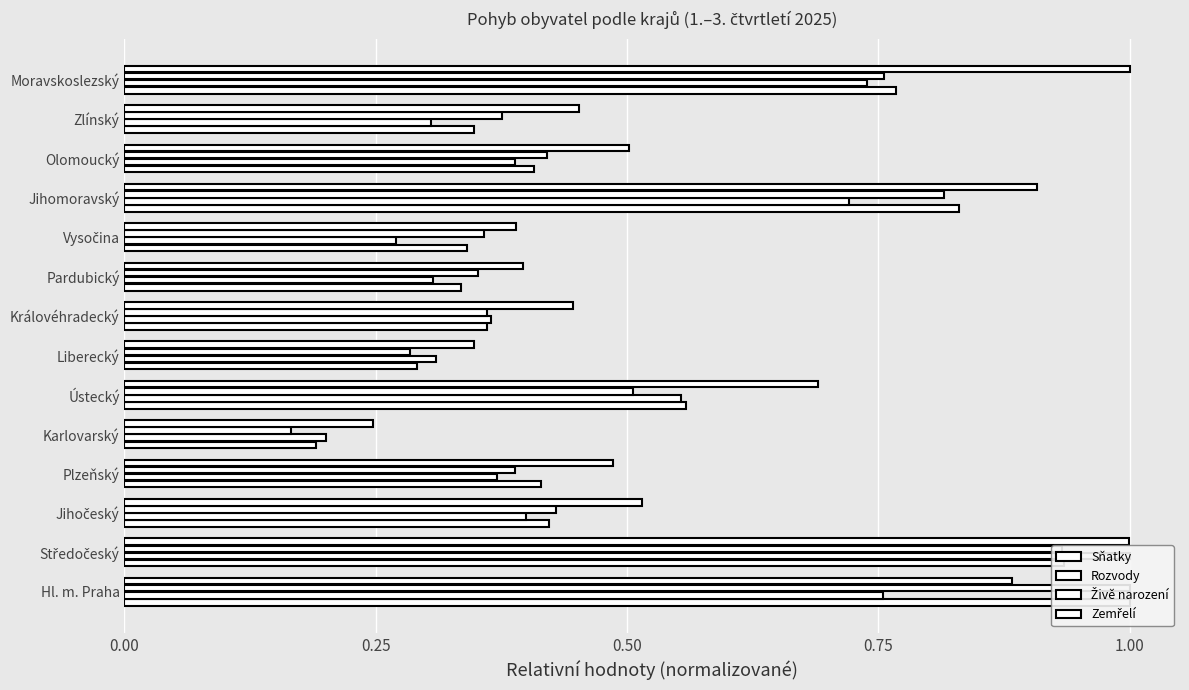

Reading right to left, extract all data points from this chart.

Sňatky: 0.8	0.3	0.4	0.8	0.3	0.3	0.4	0.3	0.6	0.2	0.4	0.4	0.9	1.0
Rozvody: 0.7	0.3	0.4	0.7	0.3	0.3	0.4	0.3	0.6	0.2	0.4	0.4	1.0	0.8
Živě narození: 0.8	0.4	0.4	0.8	0.4	0.4	0.4	0.3	0.5	0.2	0.4	0.4	0.9	1.0
Zemřelí: 1.0	0.5	0.5	0.9	0.4	0.4	0.4	0.3	0.7	0.2	0.5	0.5	1.0	0.9